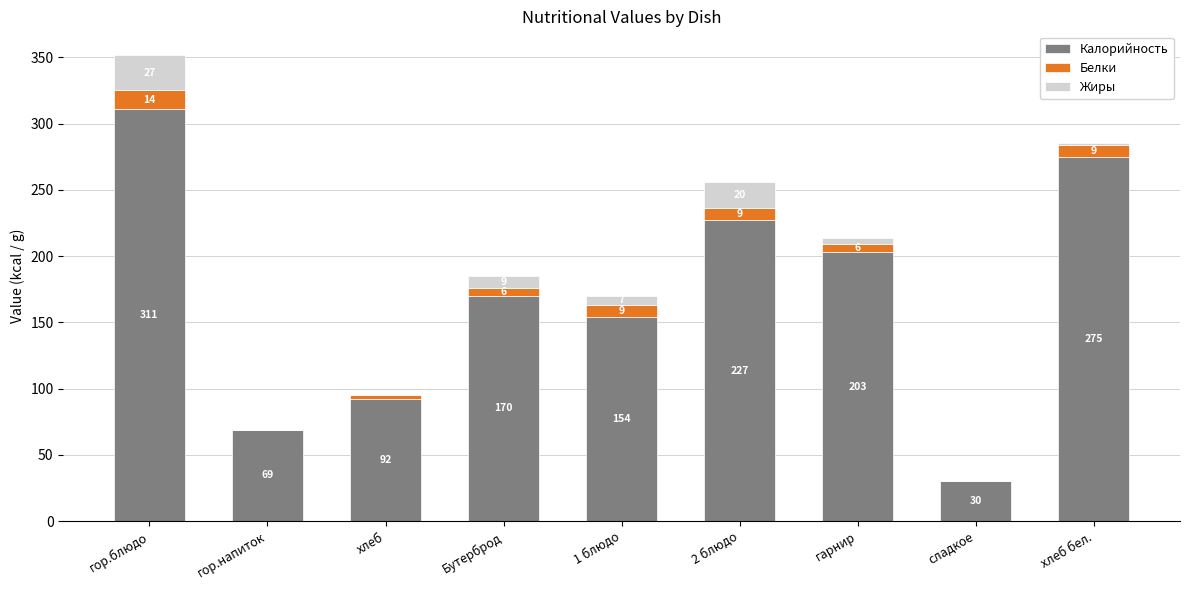

Count the number of data series in this chart.

3